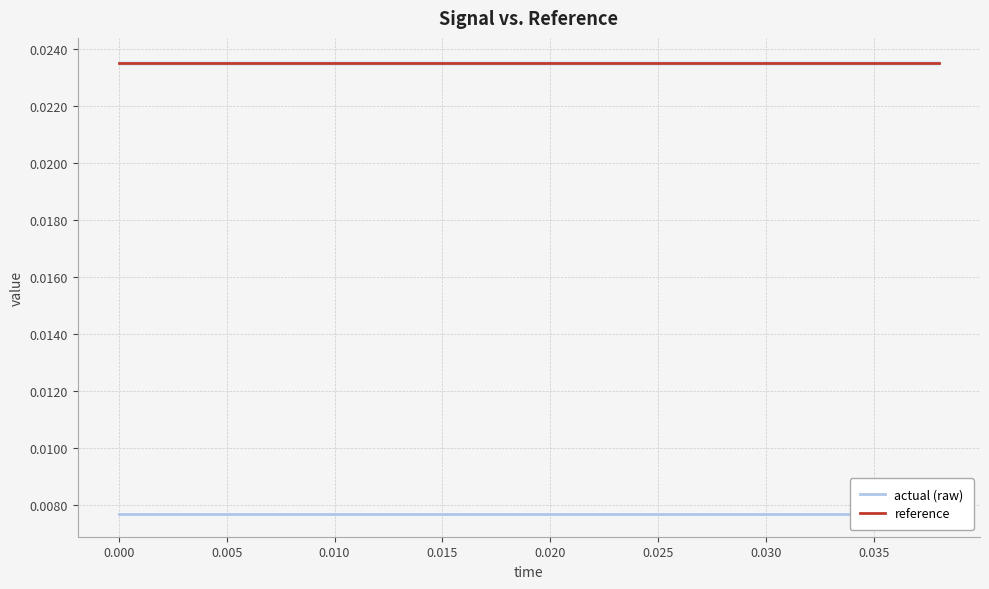

What is the label of the 18th point from the right?

0.005